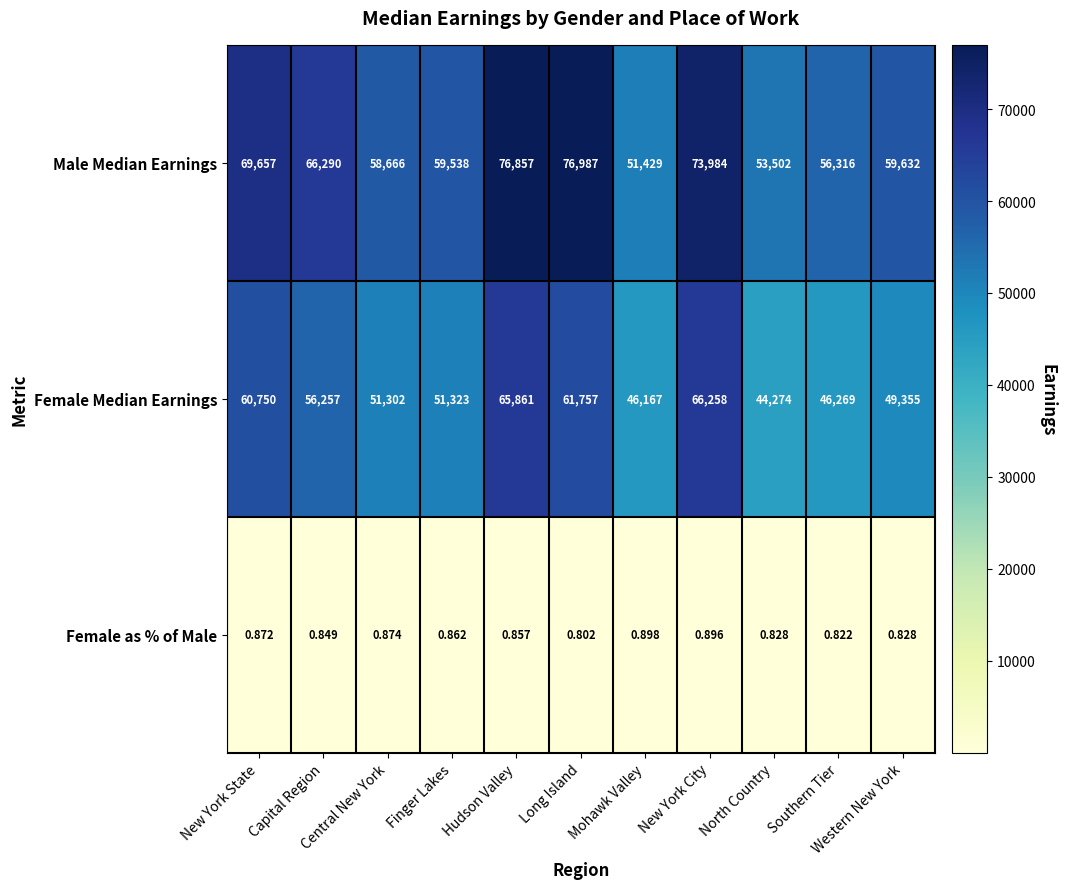

Which series has the largest total across all categories?

Male Median Earnings